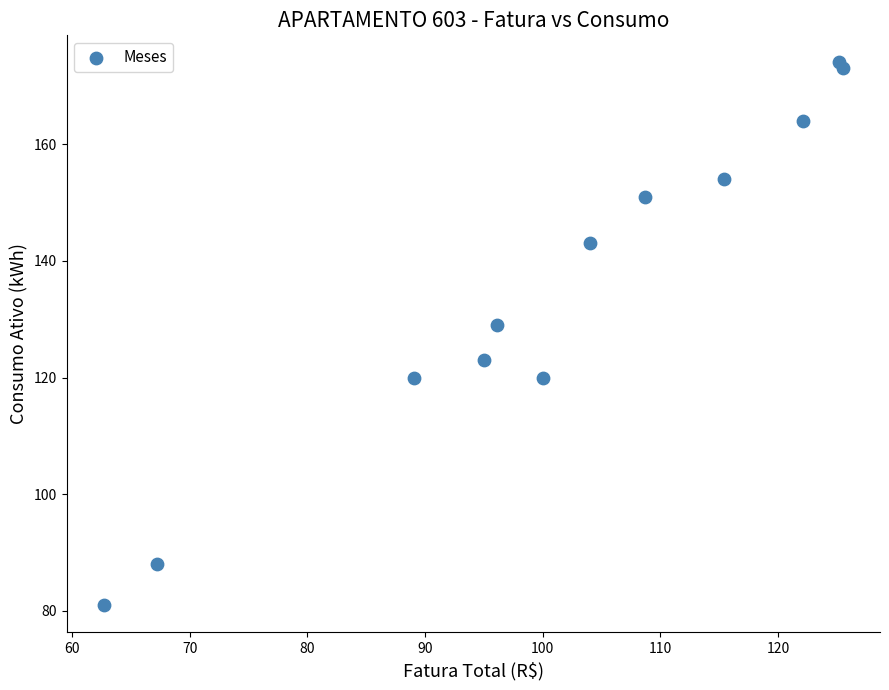

What Y value in the scatter plot is closest to 127?

129